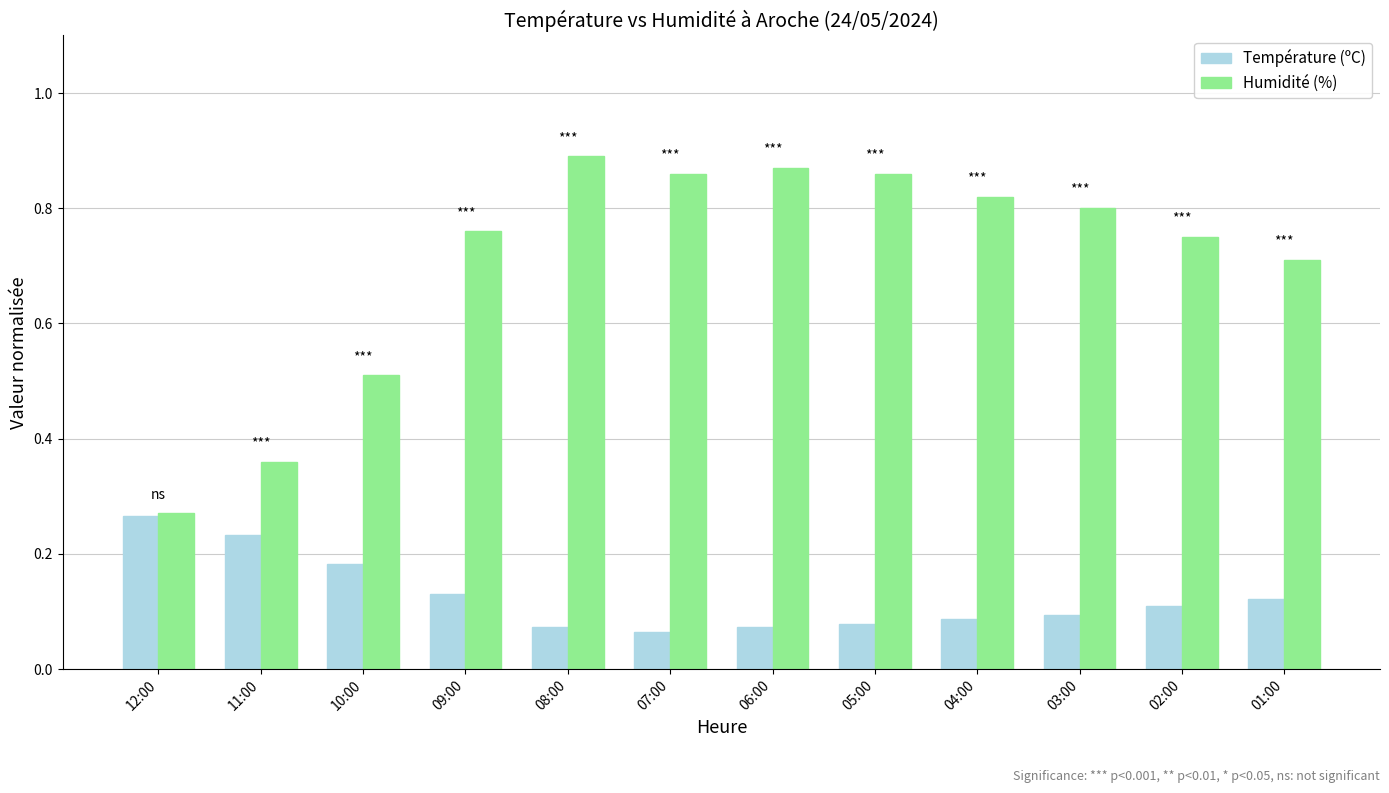

How many series are shown in this chart?

2